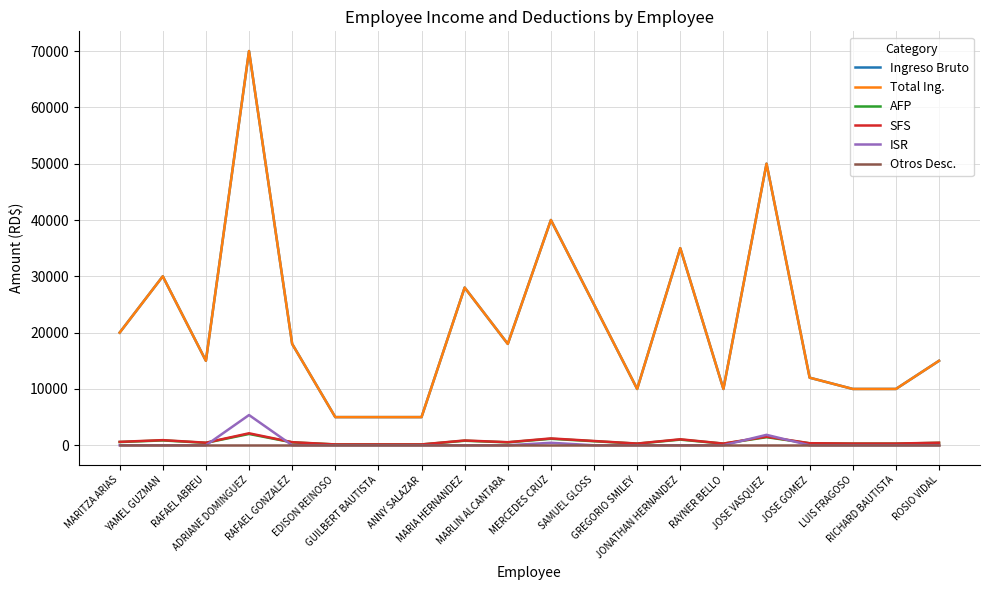

Does the chart have visible grid lines?

Yes